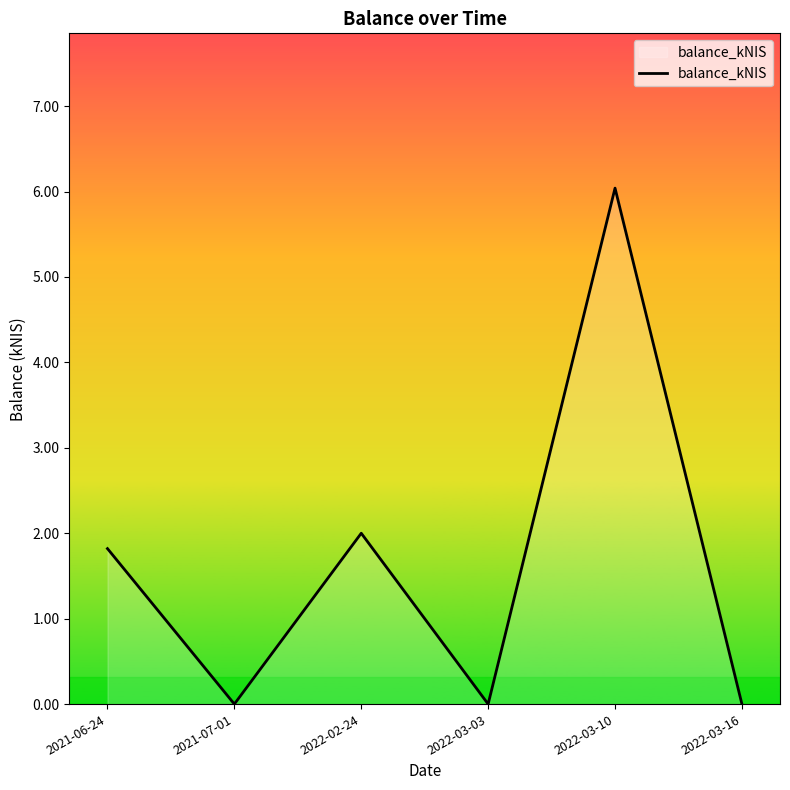

How many lines are shown in the chart?

1